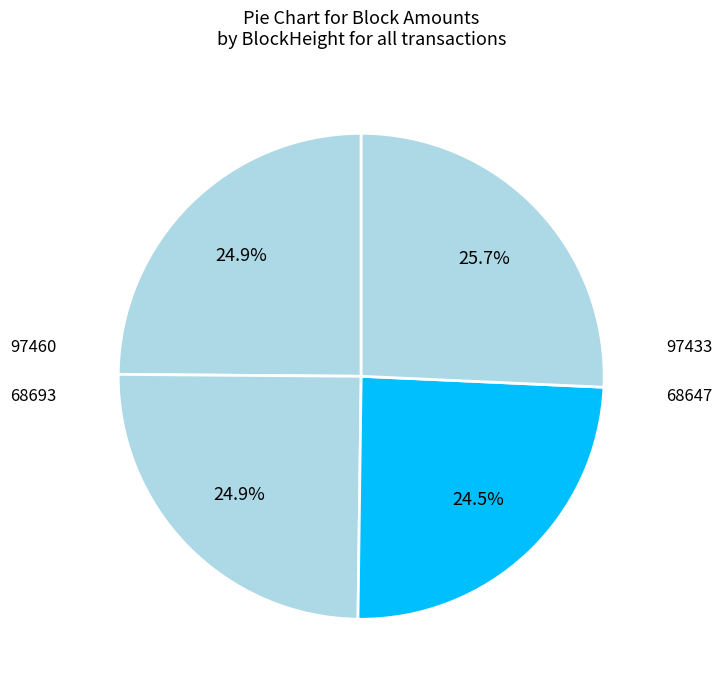

To the nearest percent, what is the average slice percentage?

25%